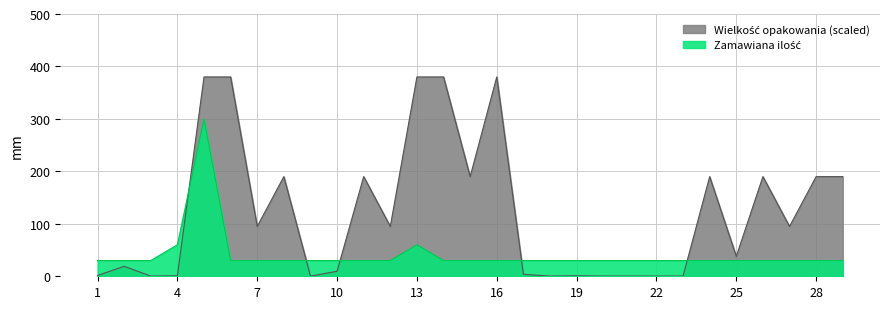

What is the difference between the second highest and minimum values in the Zamawiana ilość series?

30.0